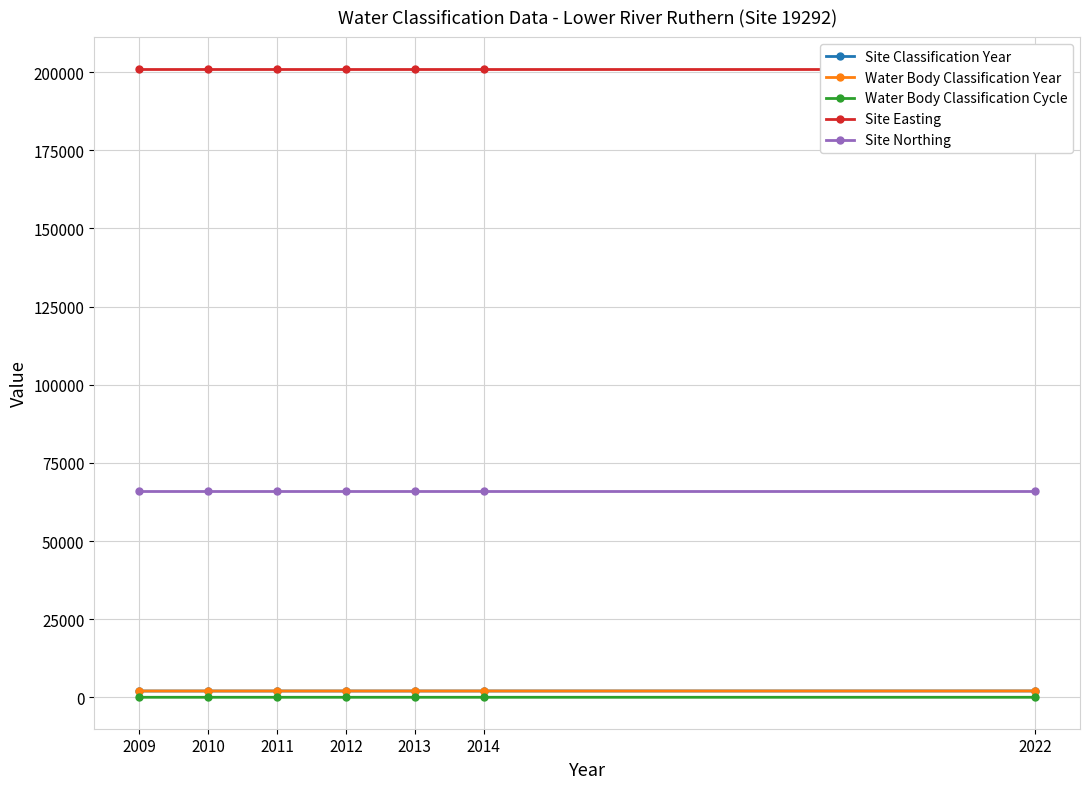

True or false: Water Body Classification Cycle has more than 0 points higher than both neighbors.

False